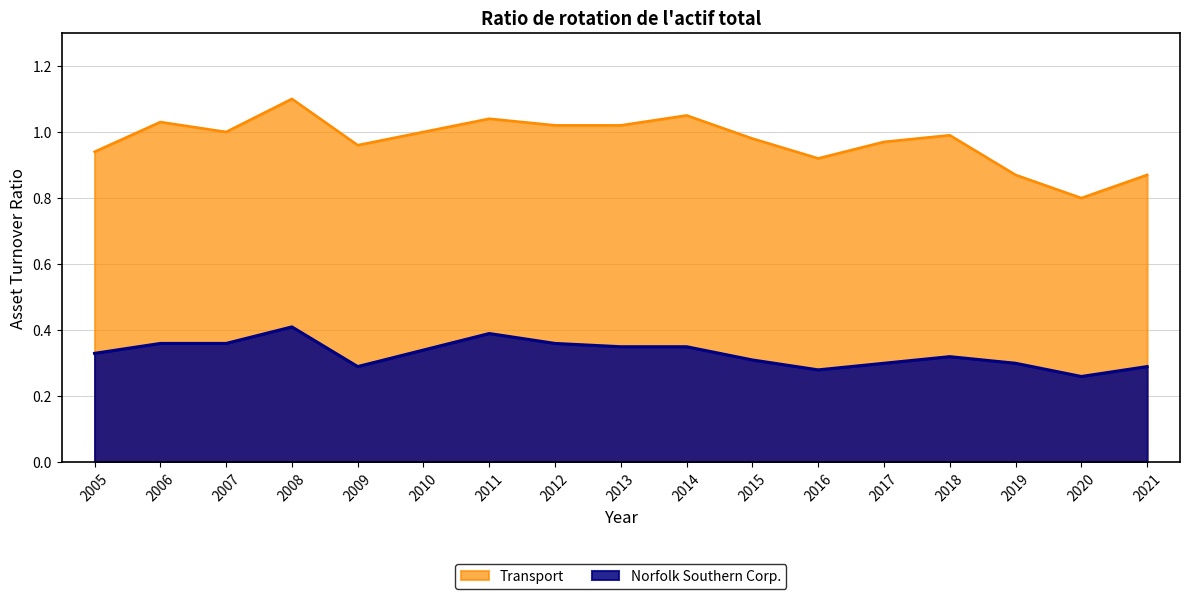

True or false: Transport and Norfolk Southern Corp. cross at least once.

False